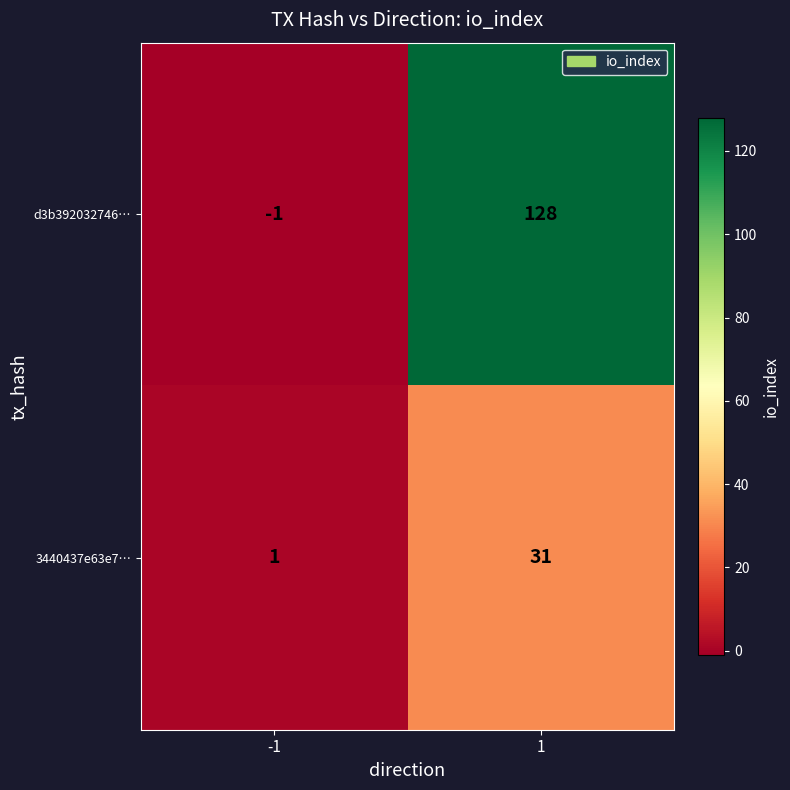

Reading left to right, list all the values displayed in this chart.

d3b392032746…: -1=-1	1=128
3440437e63e7…: -1=1	1=31